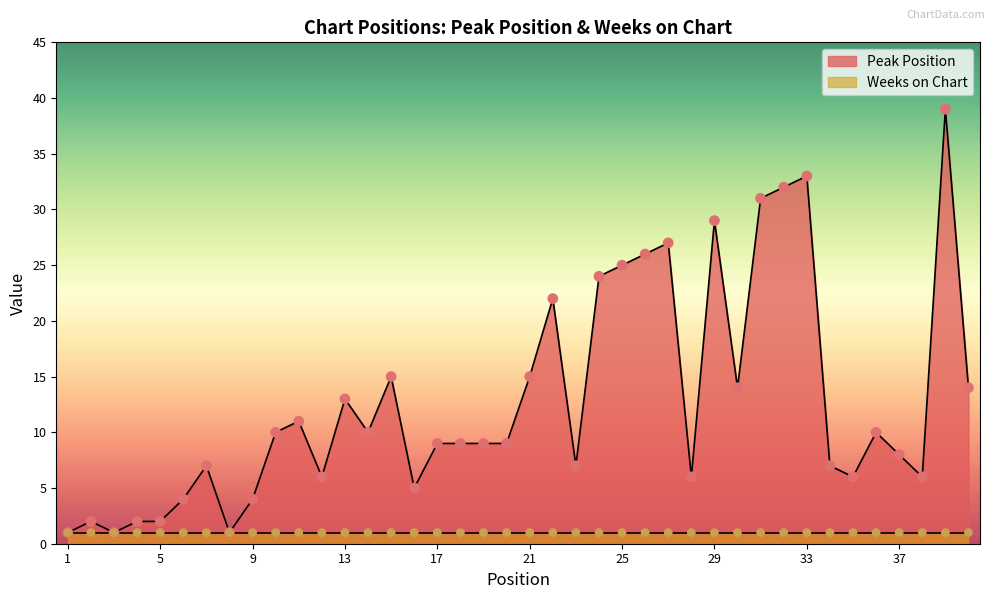

Which has a higher value, 30 or 8?

30